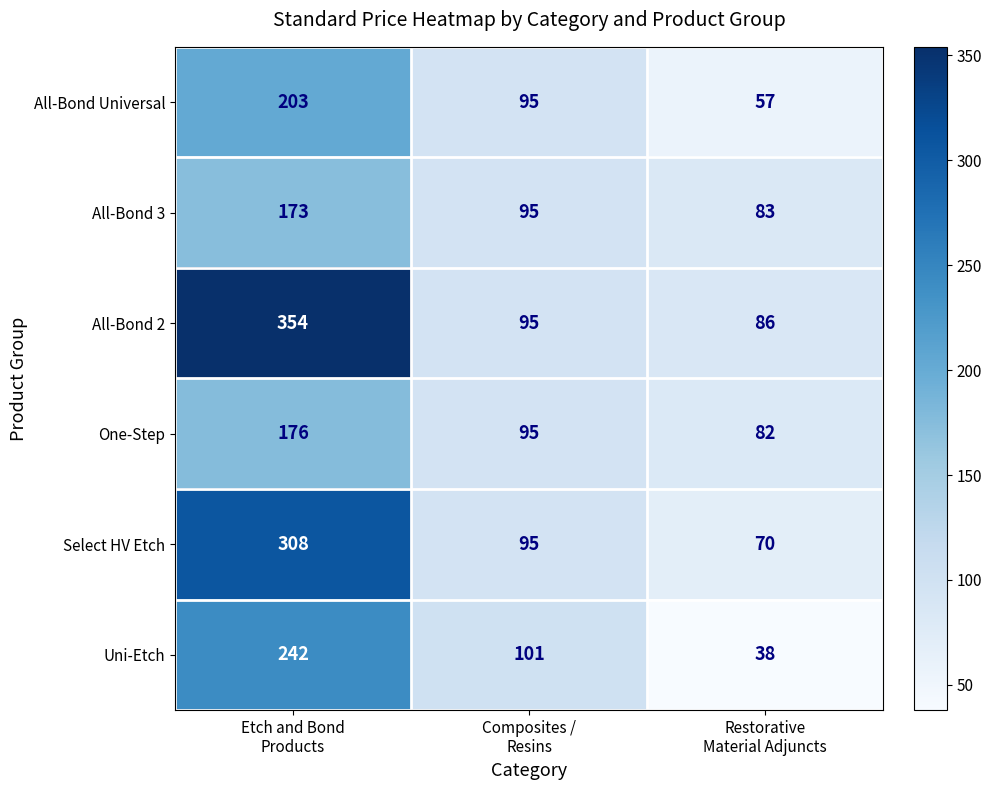

At which category is the sum across all series the highest?

Etch and Bond
Products